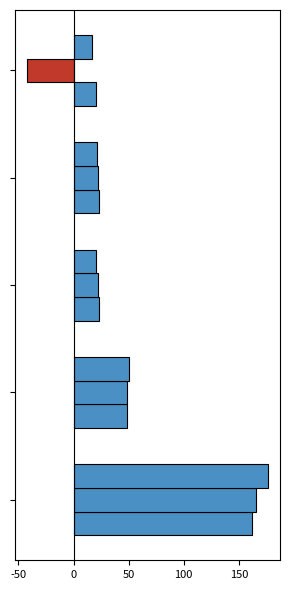

How many series are shown in this chart?

3